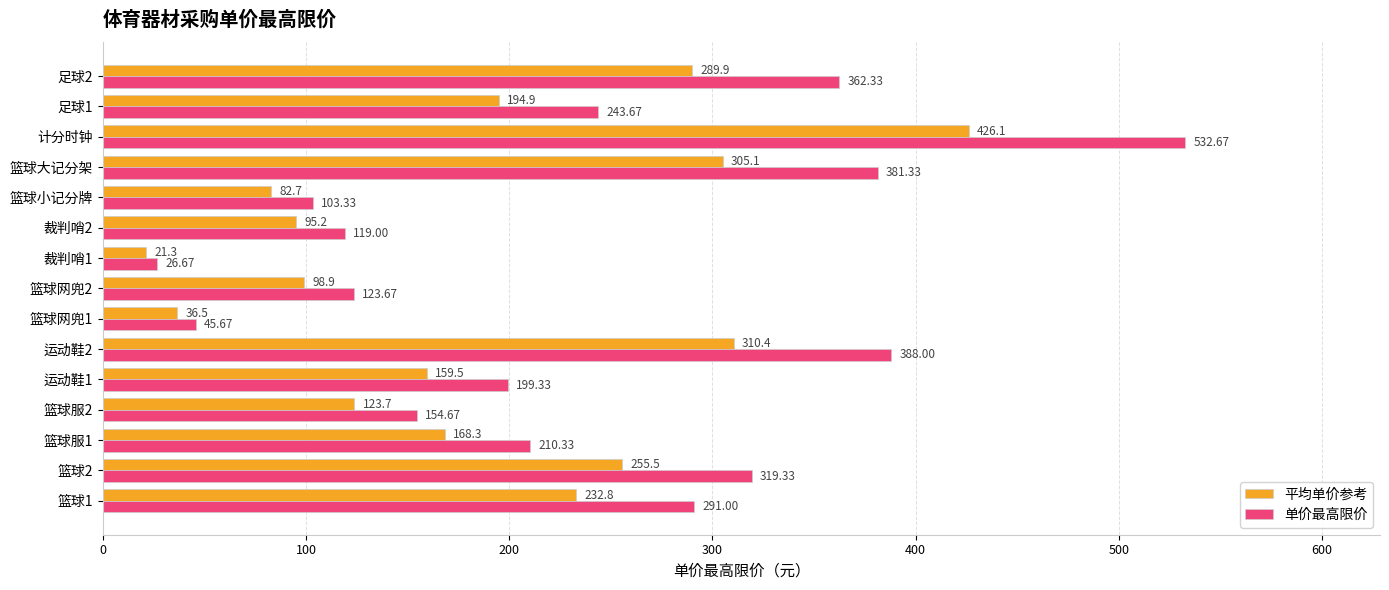

Which series has the widest spread of values?

单价最高限价